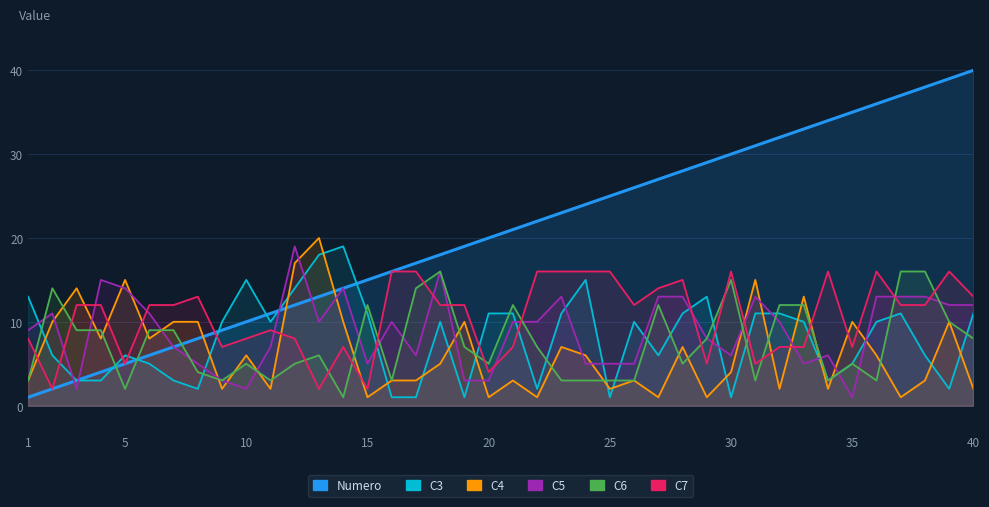

At which category does C7 reach its first local valley?

2